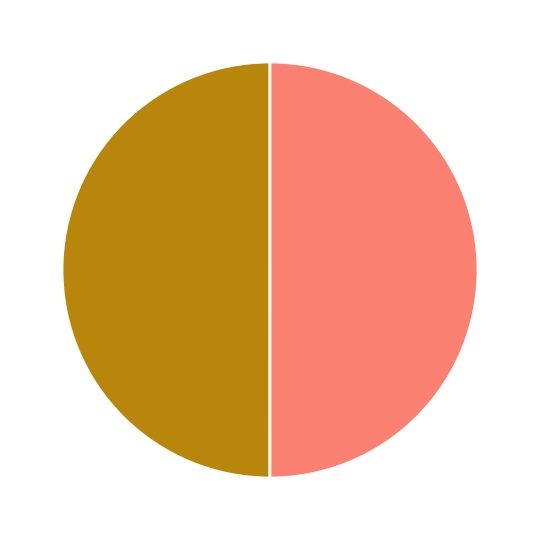

What is the smallest slice in the pie chart?

CLAUDIO